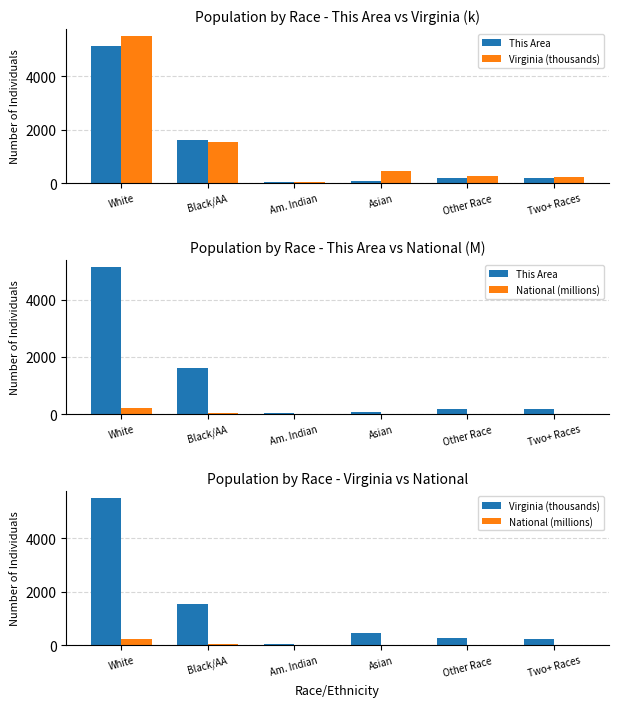

How many data points in National (millions) are above 19?

3